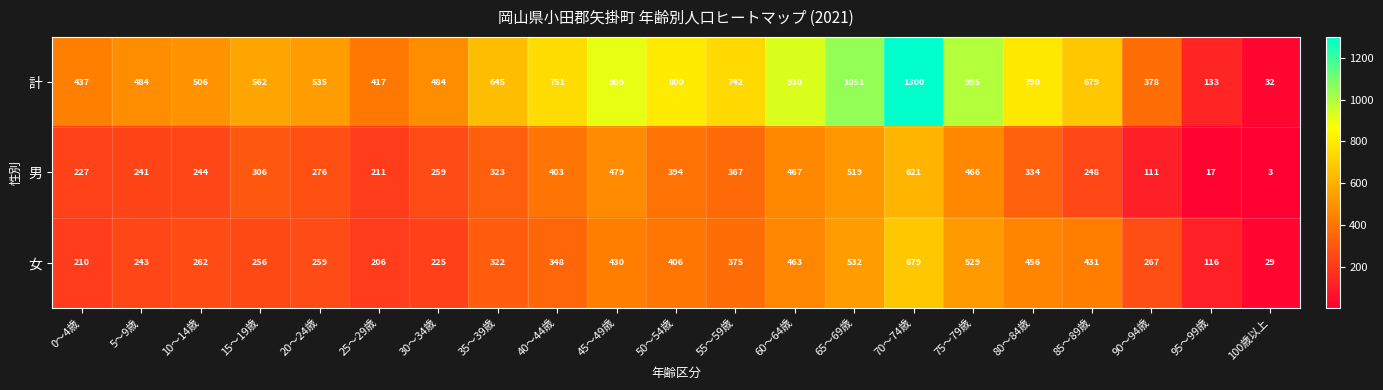

Which series changed the most between 40～44歳 and 50～54歳?

女